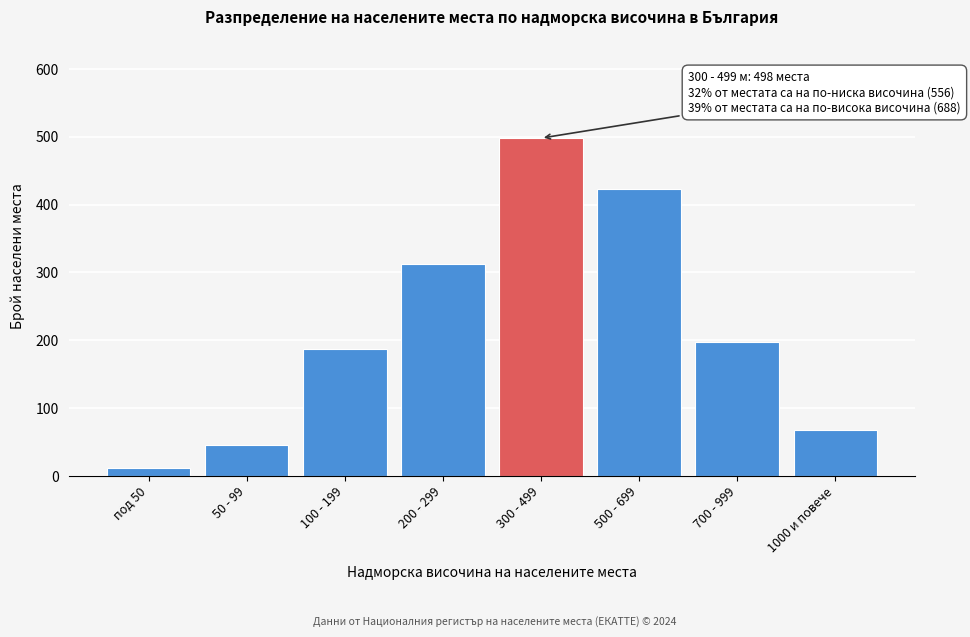

Reading right to left, list all the values displayed in this chart.

67	198	423	498	312	187	45	12